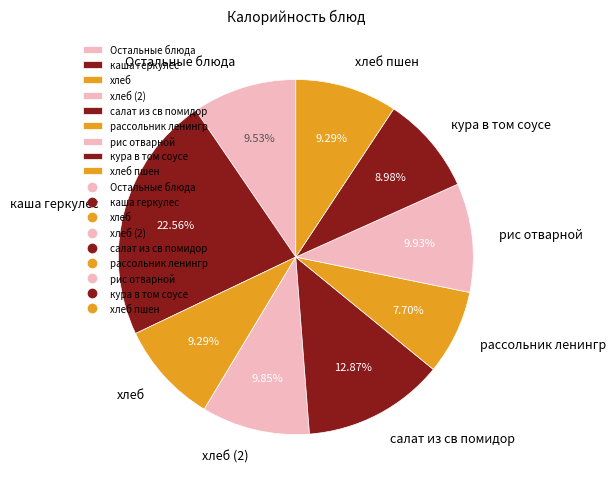

Which slice is the smallest?

рассольник ленингр